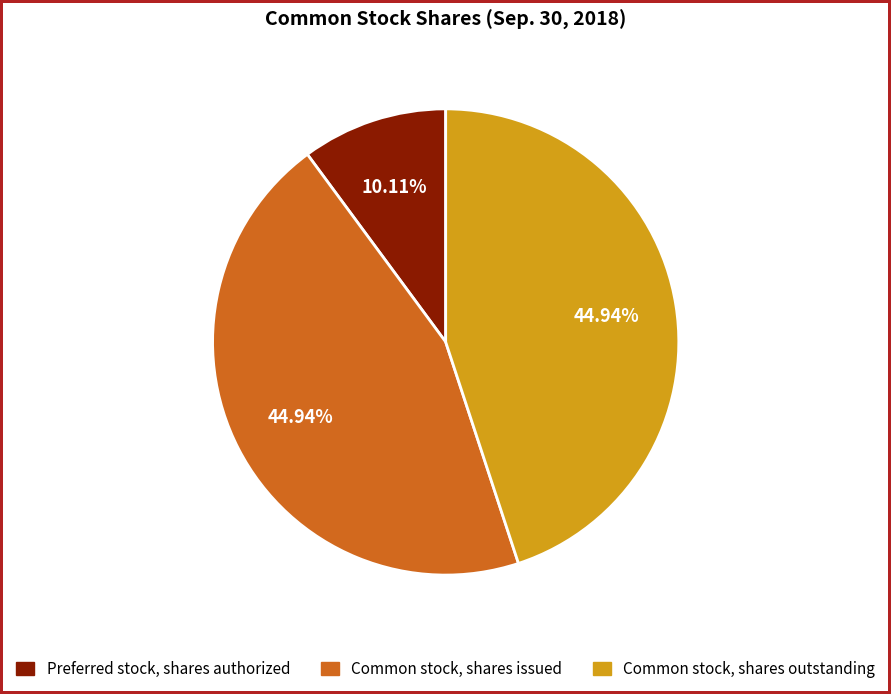

Is there a majority slice in this chart?

No